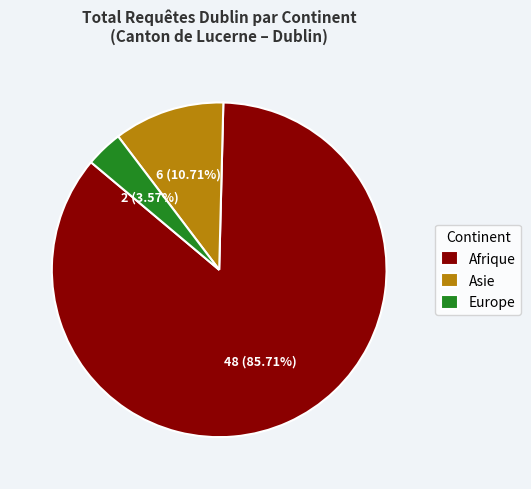

Rank the categories by value from lowest to highest.

Europe, Asie, Afrique